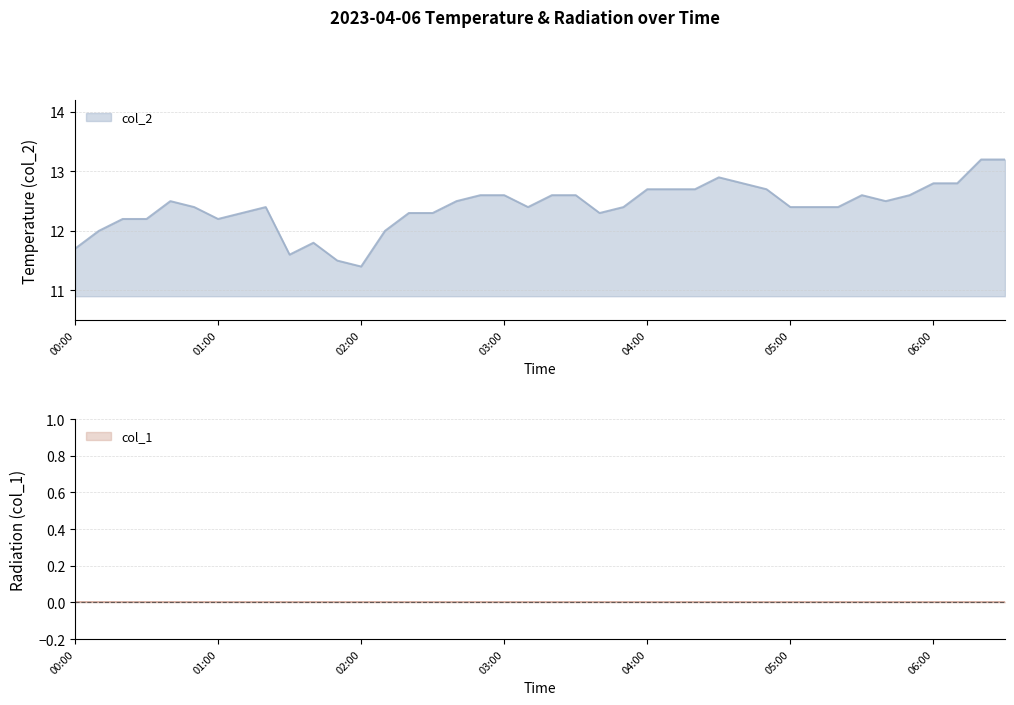

Is it true that the value at 02:00 is 18.4?

False